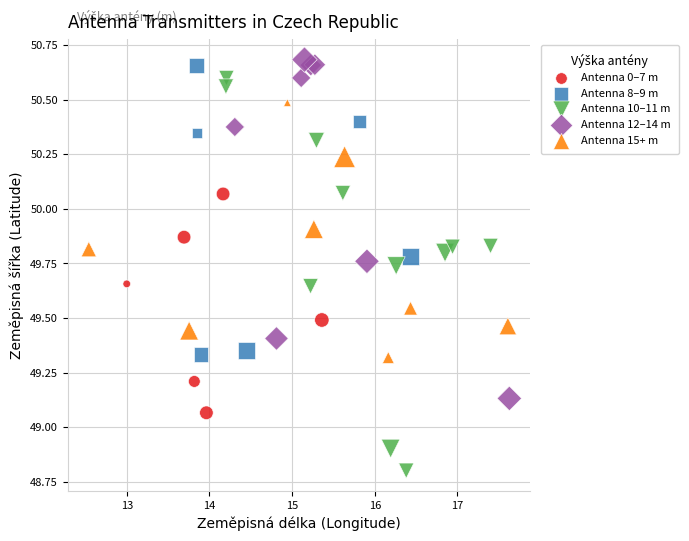

Which series has the widest spread of Y values?

Antenna 10–11 m